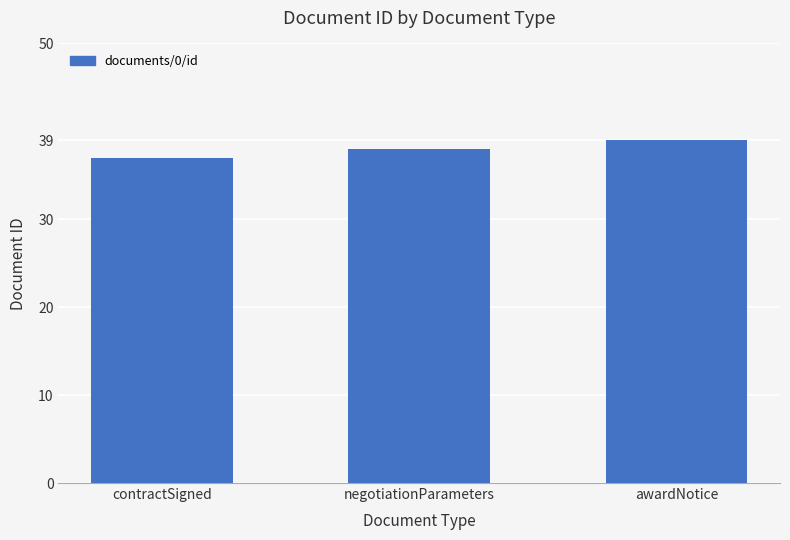

What is the change in value from contractSigned to negotiationParameters?

+1